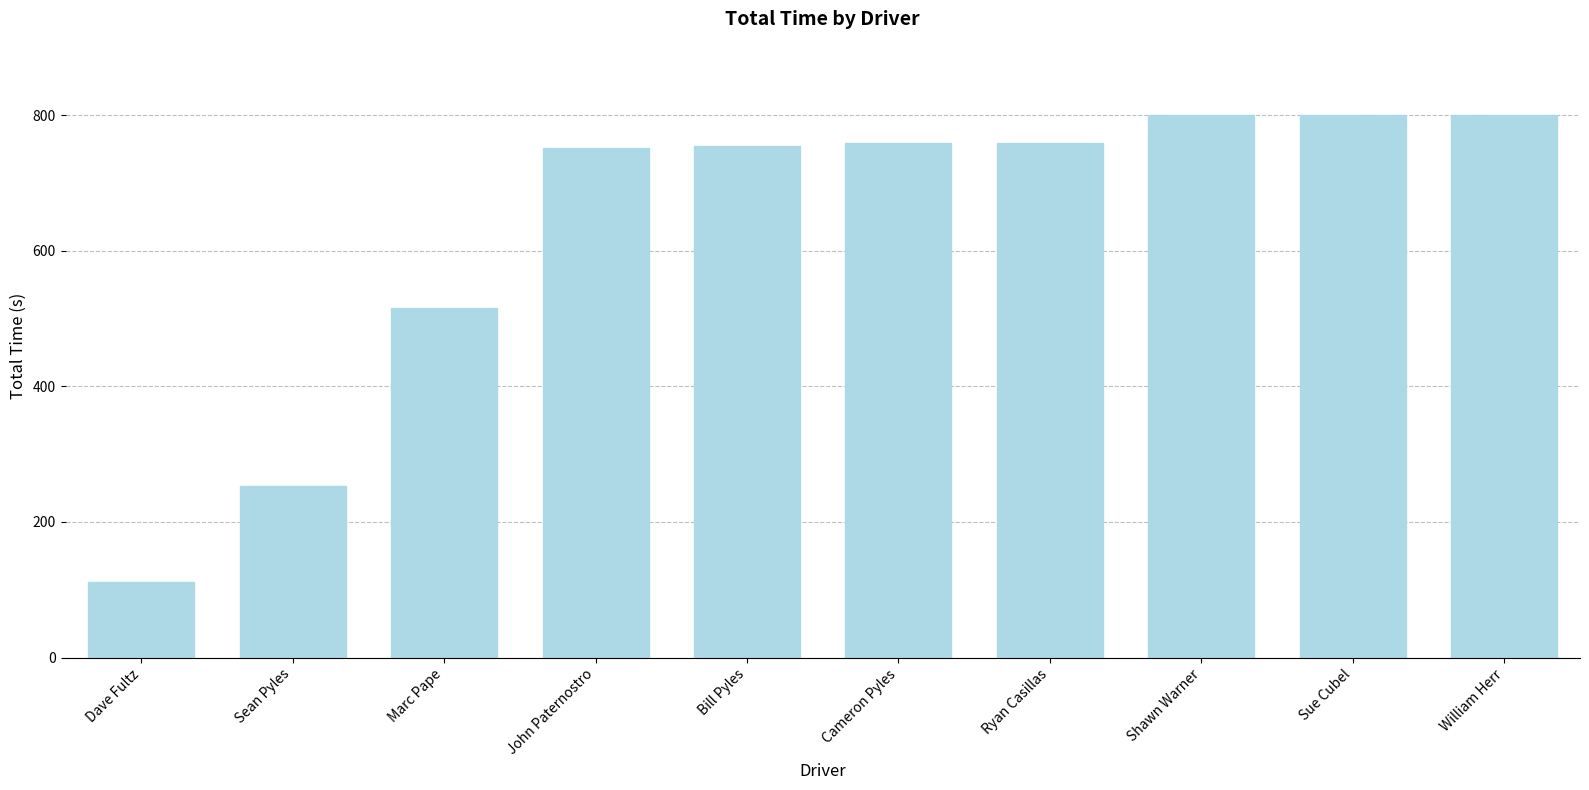

Does the chart contain any negative values?

No